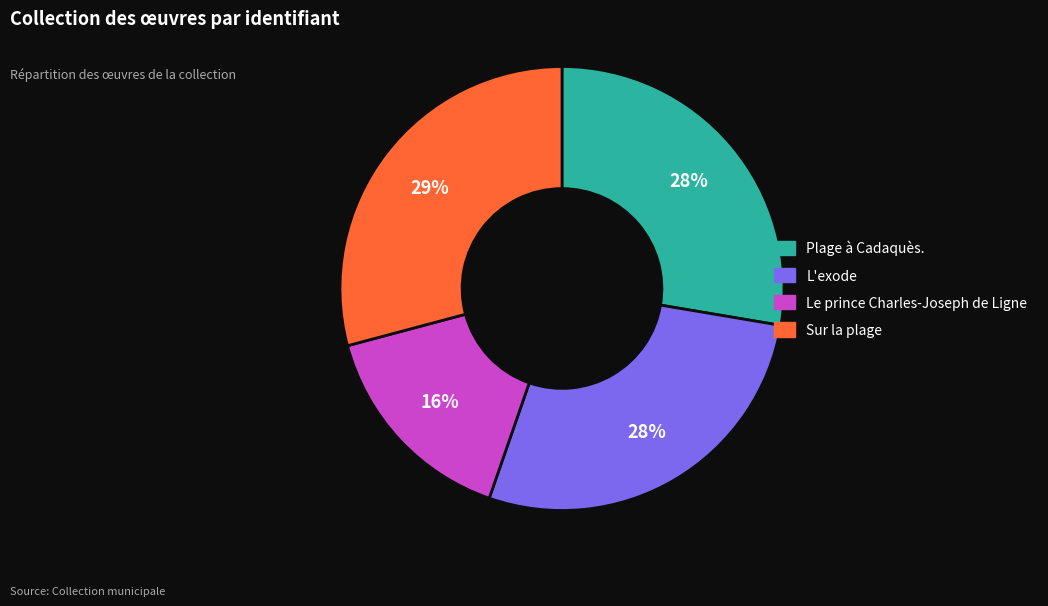

How many segments does this pie chart have?

4